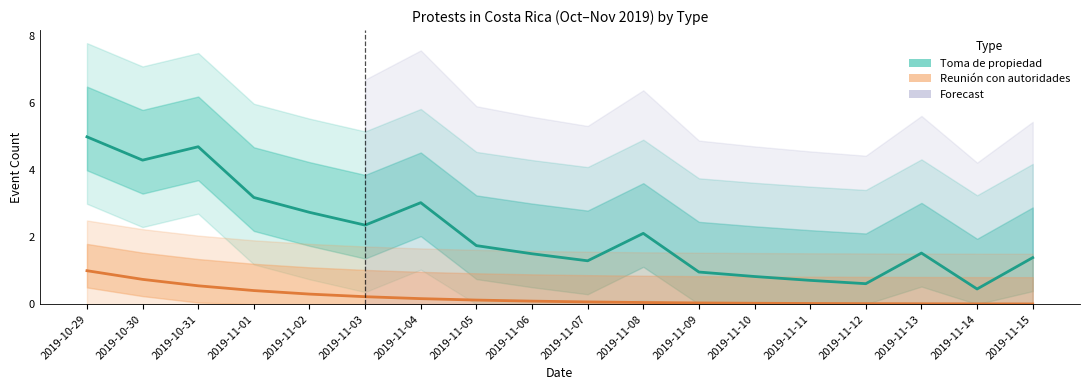

Which has a higher value, 2019-11-02 or 2019-11-10?

2019-11-02